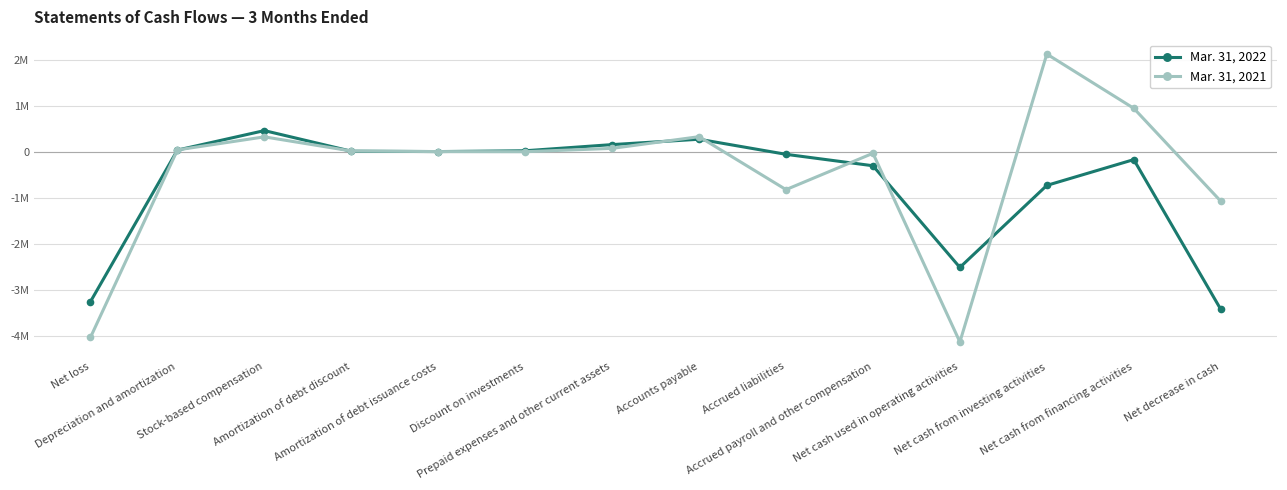

Reading left to right, transcribe all the data shown in this chart.

Mar. 31, 2022: -3261773	32801	456423	8350	373	18048	151999	268700	-59235	-307994	-2518809	-734976	-174376	-3428161
Mar. 31, 2021: -4038344	36685	320444	12932	574	-2424	70019	324432	-826920	-36785	-4139387	2120783	941383	-1077221